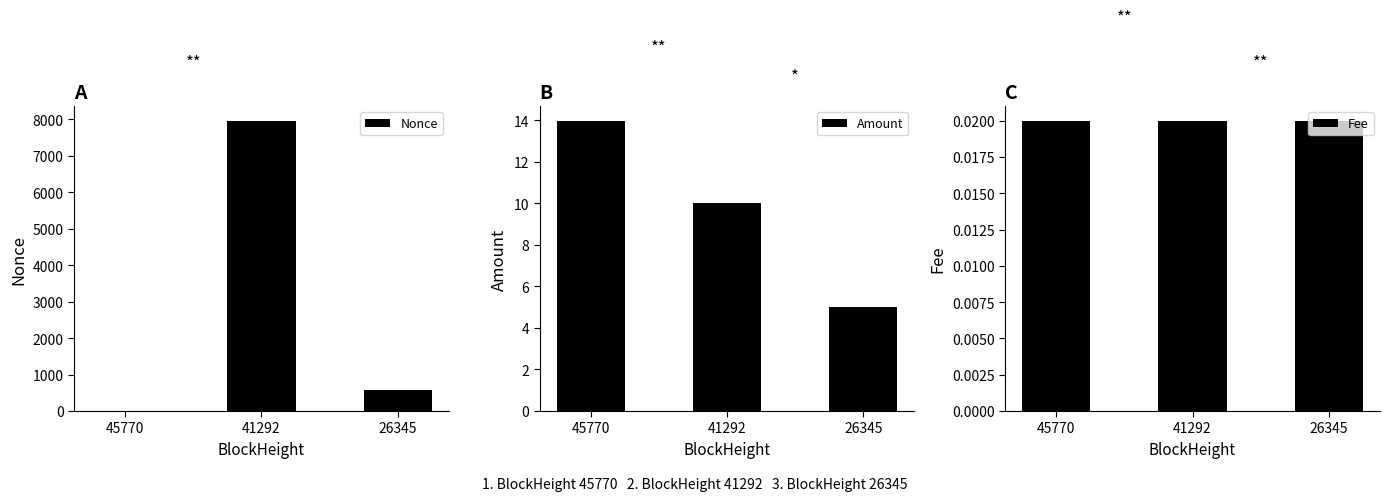

At which label is Fee closest to 0?

45770